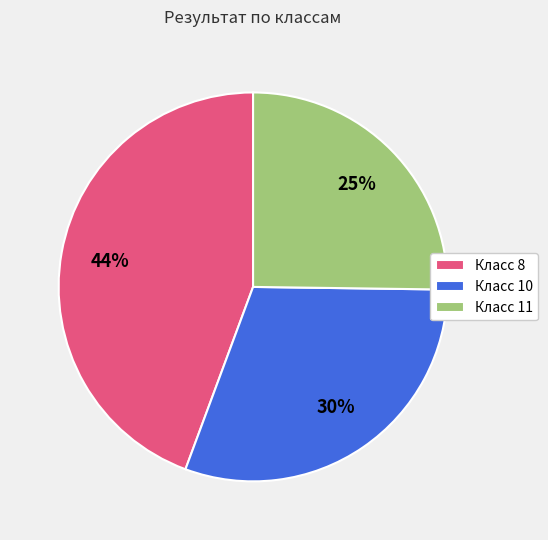

What percentage is the Класс 11 slice, to the nearest percent?

25%